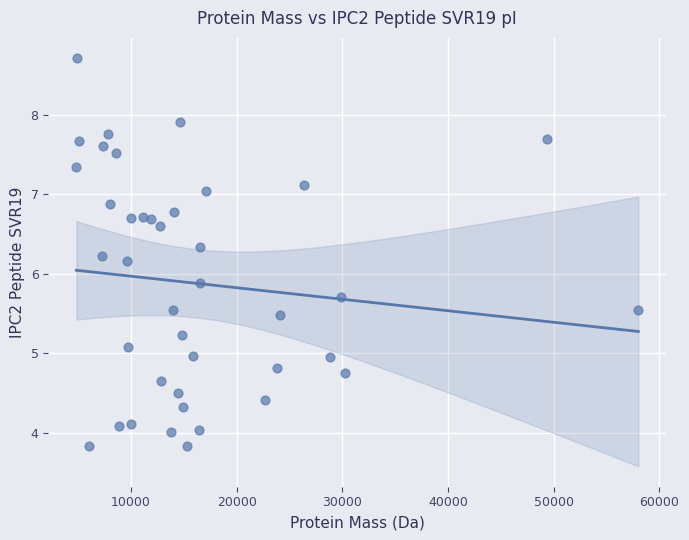

What is the range of Y values (max minus min)?

4.9